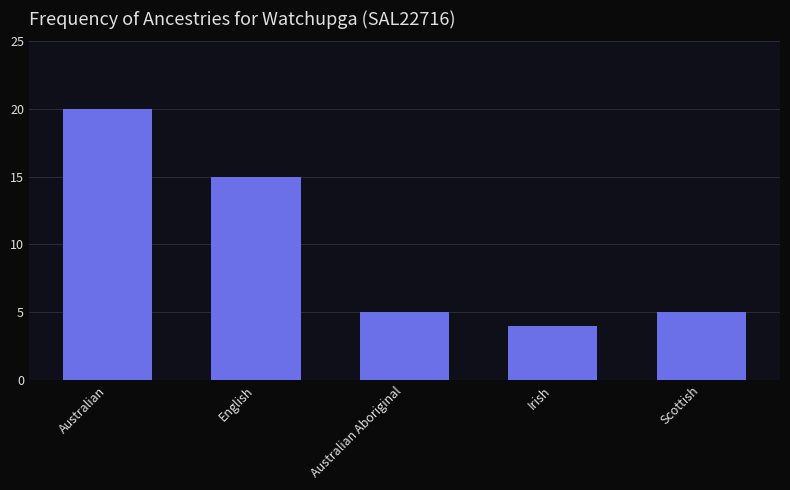

The chart shows a value of 9 at English. True or false?

False